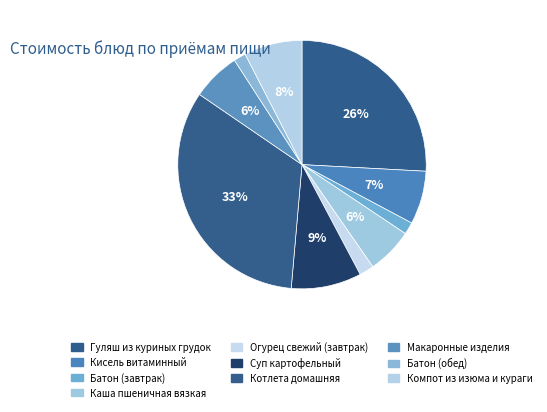

Which category has the biggest portion of the pie?

Котлета домашняя